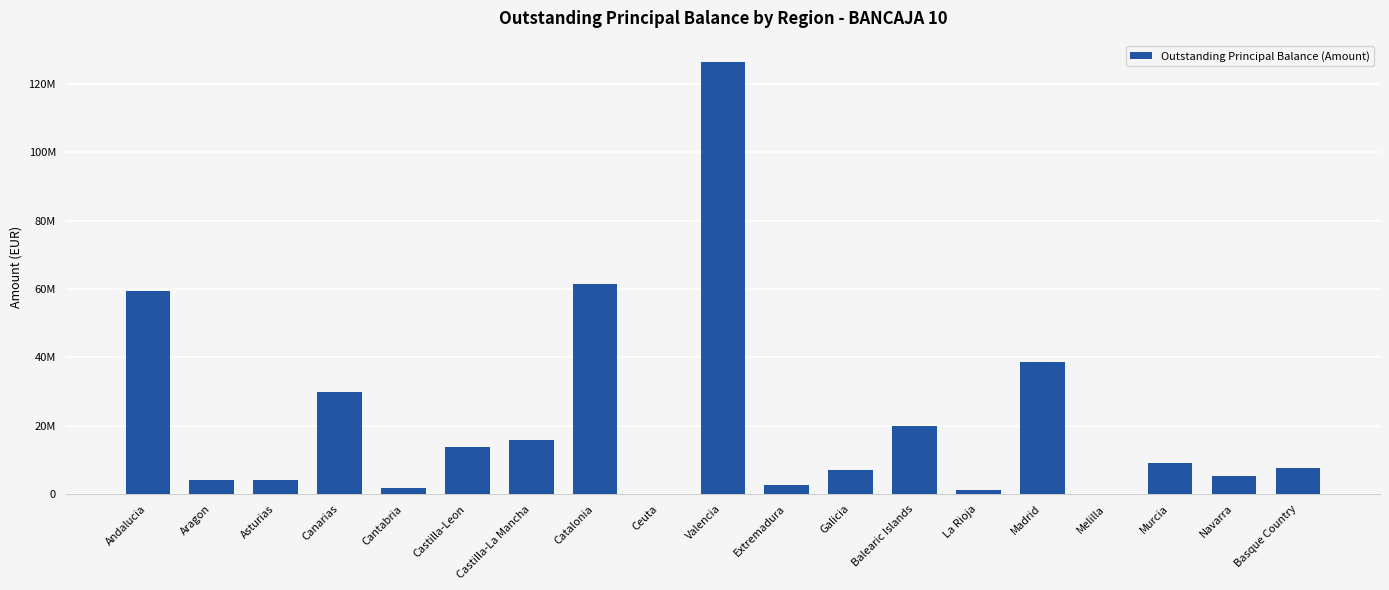

Are the bars horizontal?

No